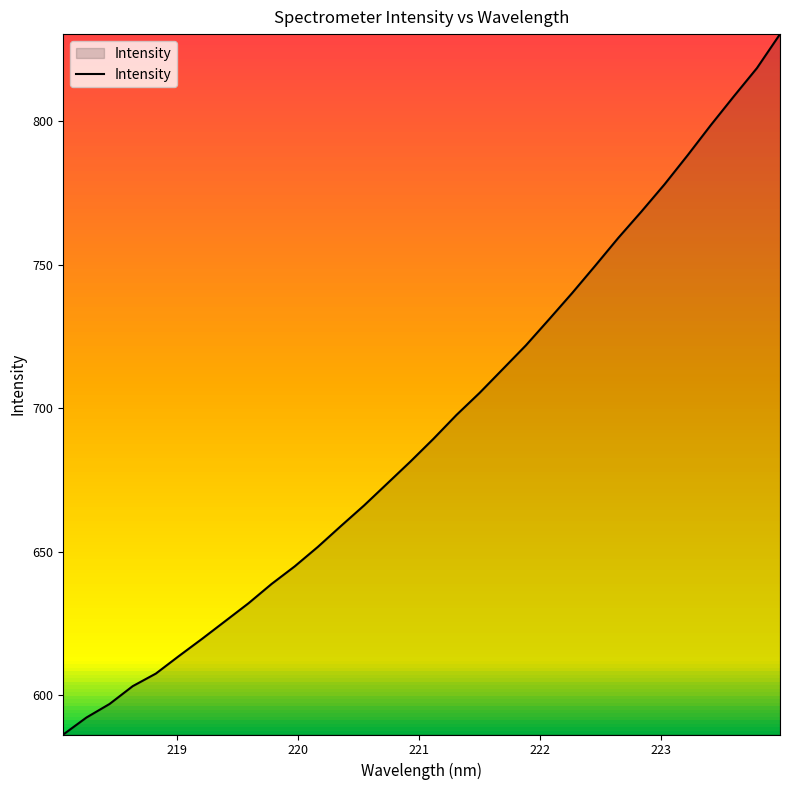

What is the maximum value shown in the chart?

830.3